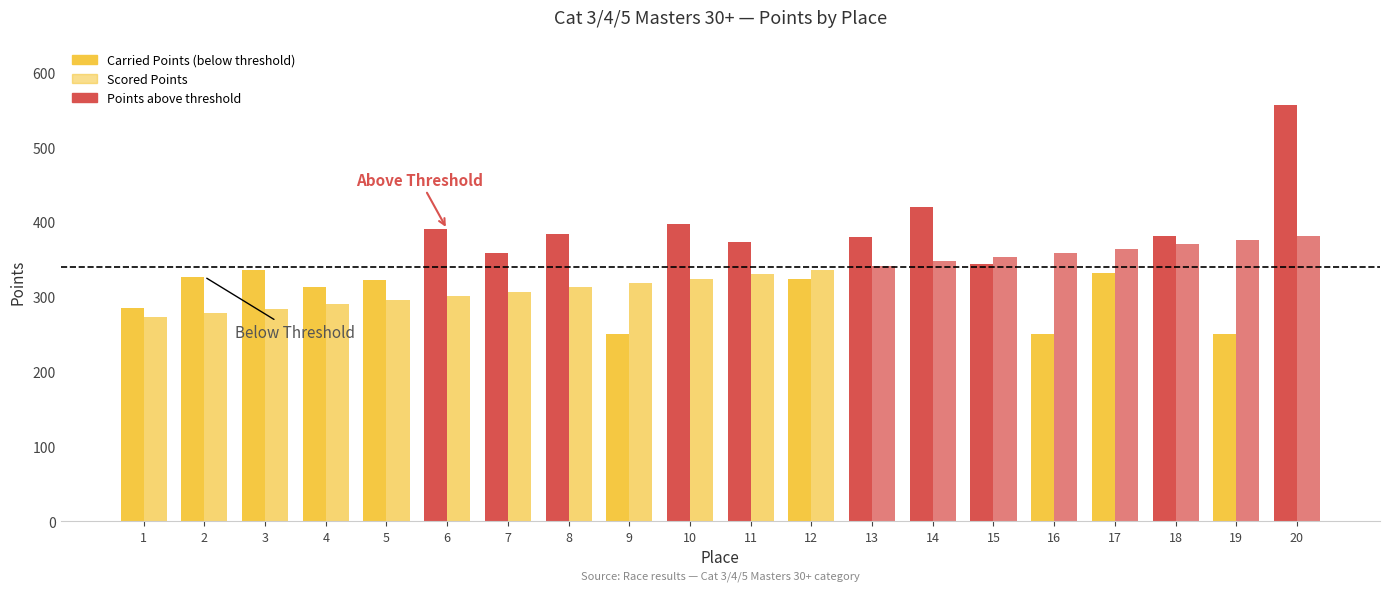

Rank the series by their average value, from lowest to highest.

Scored Points, Carried Points